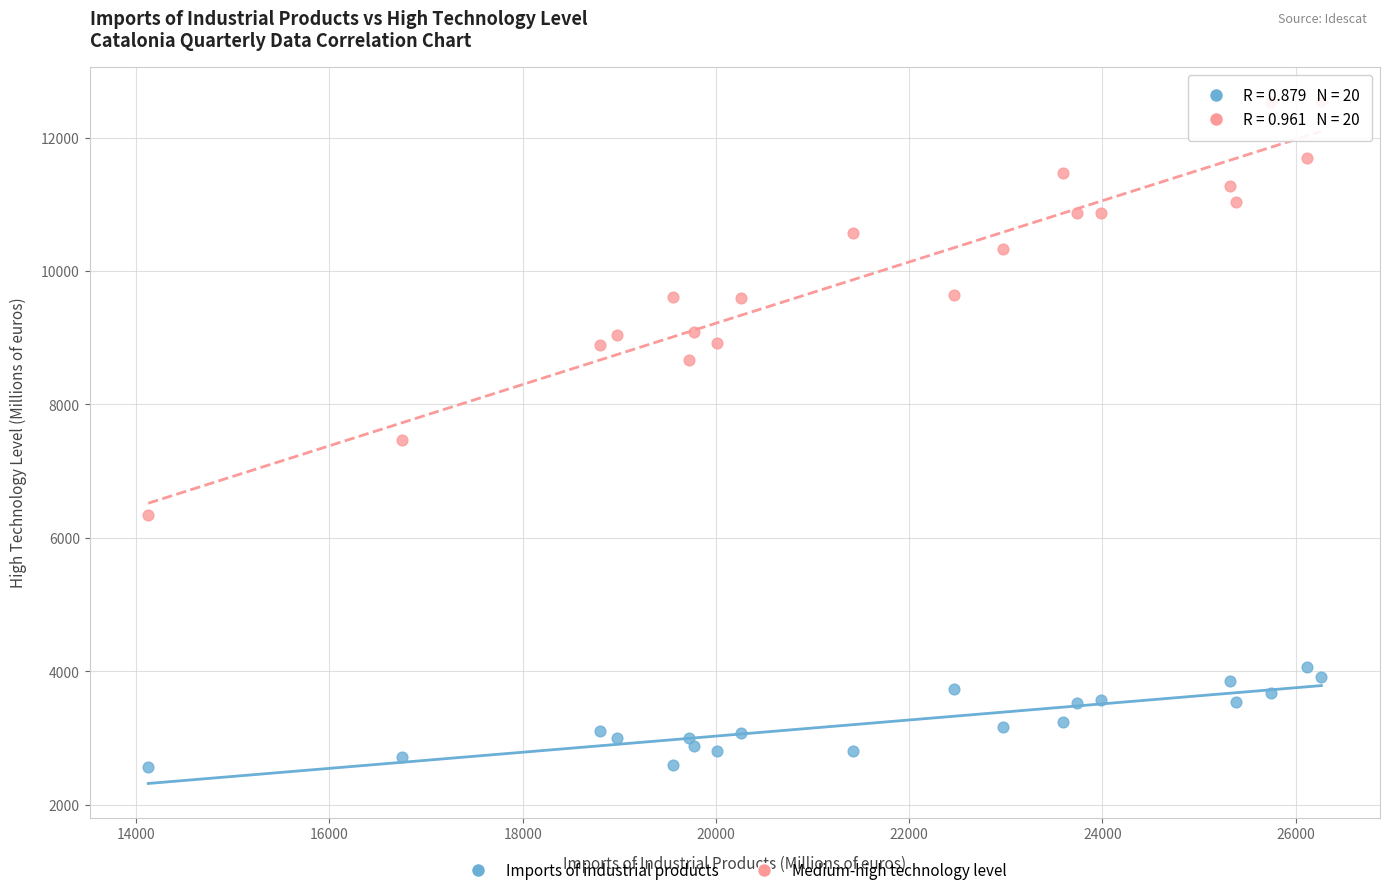

What are all the series names shown in the legend?

Imports of industrial products, Medium-high technology level